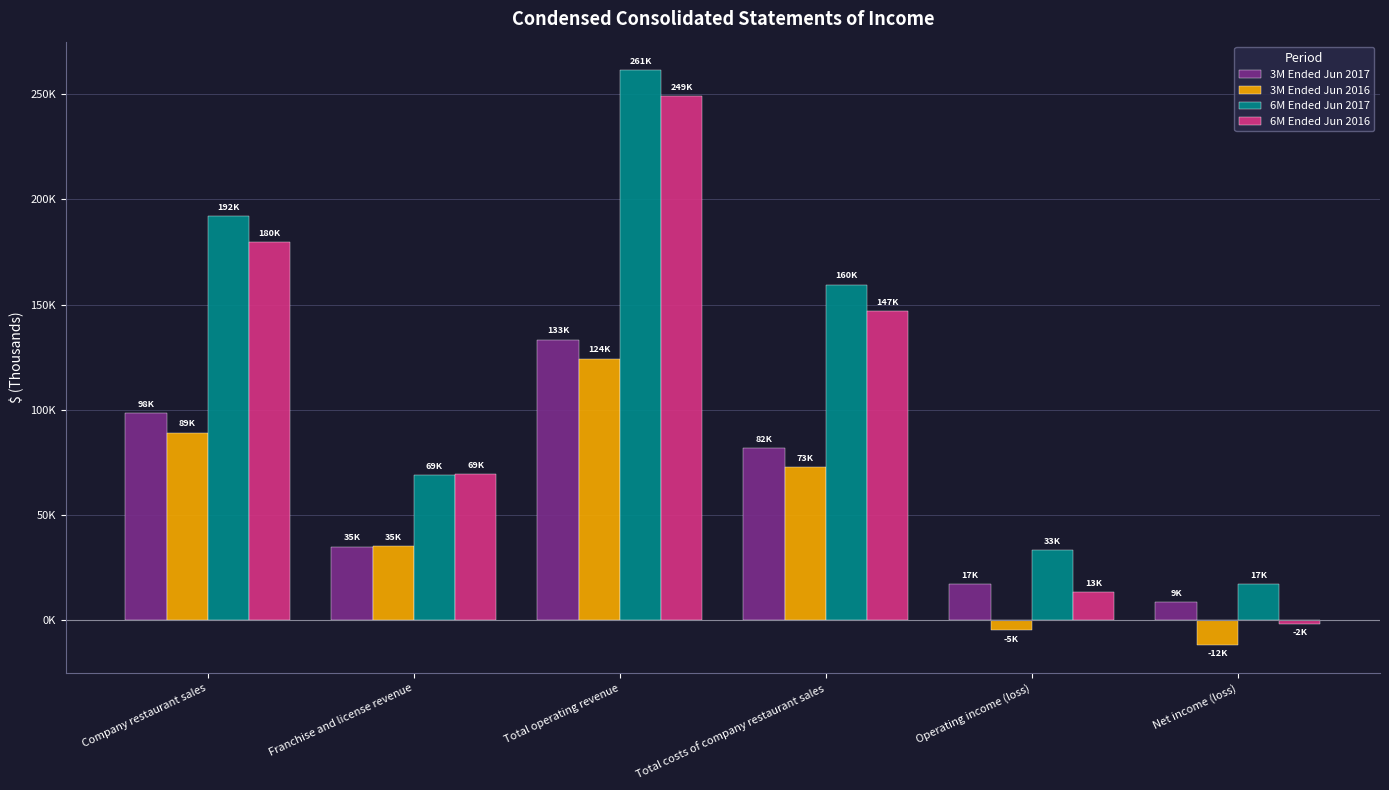

Is it true that 3M Ended Jun 2016 equals 106406 at Total costs of company restaurant sales?

False